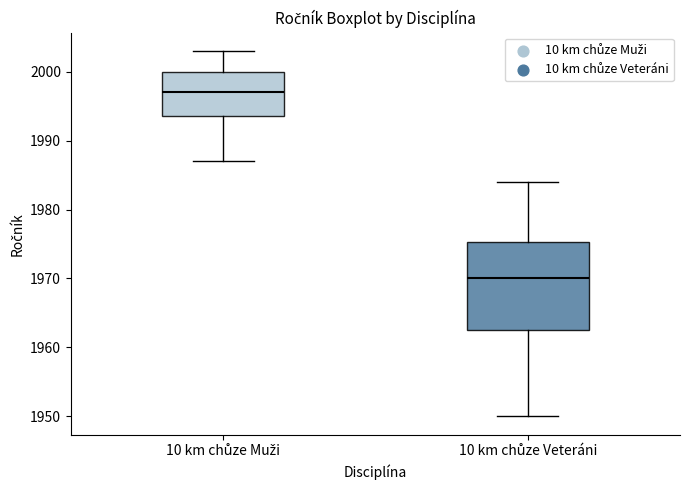

Reading left to right, read every box against the y-axis: the position of its median line, the range the box covers, and the ends of its whiskers. The values are not printed on the chart, so give them approximately, as read against the axis.

10 km chůze Muži: median 1997, box 1994 to 2000, whiskers 1987 to 2003
10 km chůze Veteráni: median 1970, box 1963 to 1975, whiskers 1950 to 1984